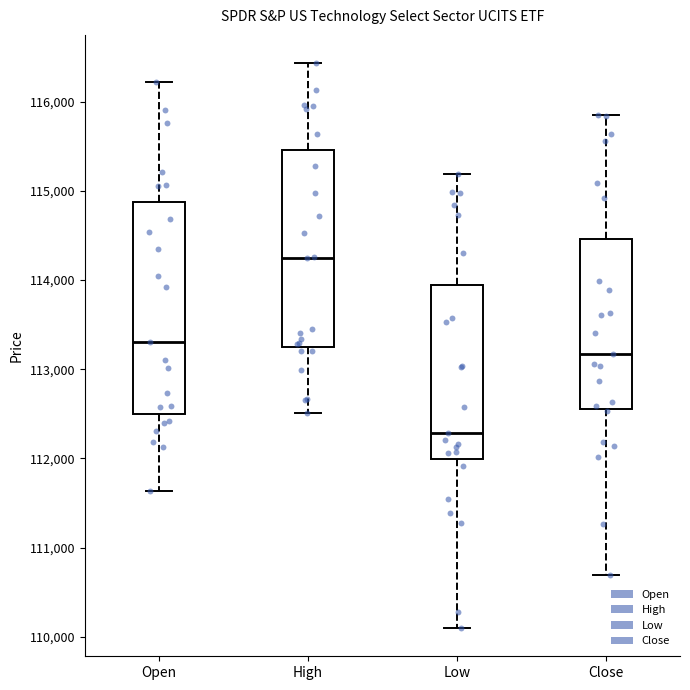

Reading left to right, read every box against the y-axis: the position of its median line, the range the box covers, and the ends of its whiskers. The values are not printed on the chart, so give them approximately, as read against the axis.

Open: median 113300, box 112500 to 114900, whiskers 111600 to 116200
High: median 114200, box 113200 to 115500, whiskers 112500 to 116400
Low: median 112300, box 112000 to 113900, whiskers 110100 to 115200
Close: median 113200, box 112600 to 114500, whiskers 110700 to 115800